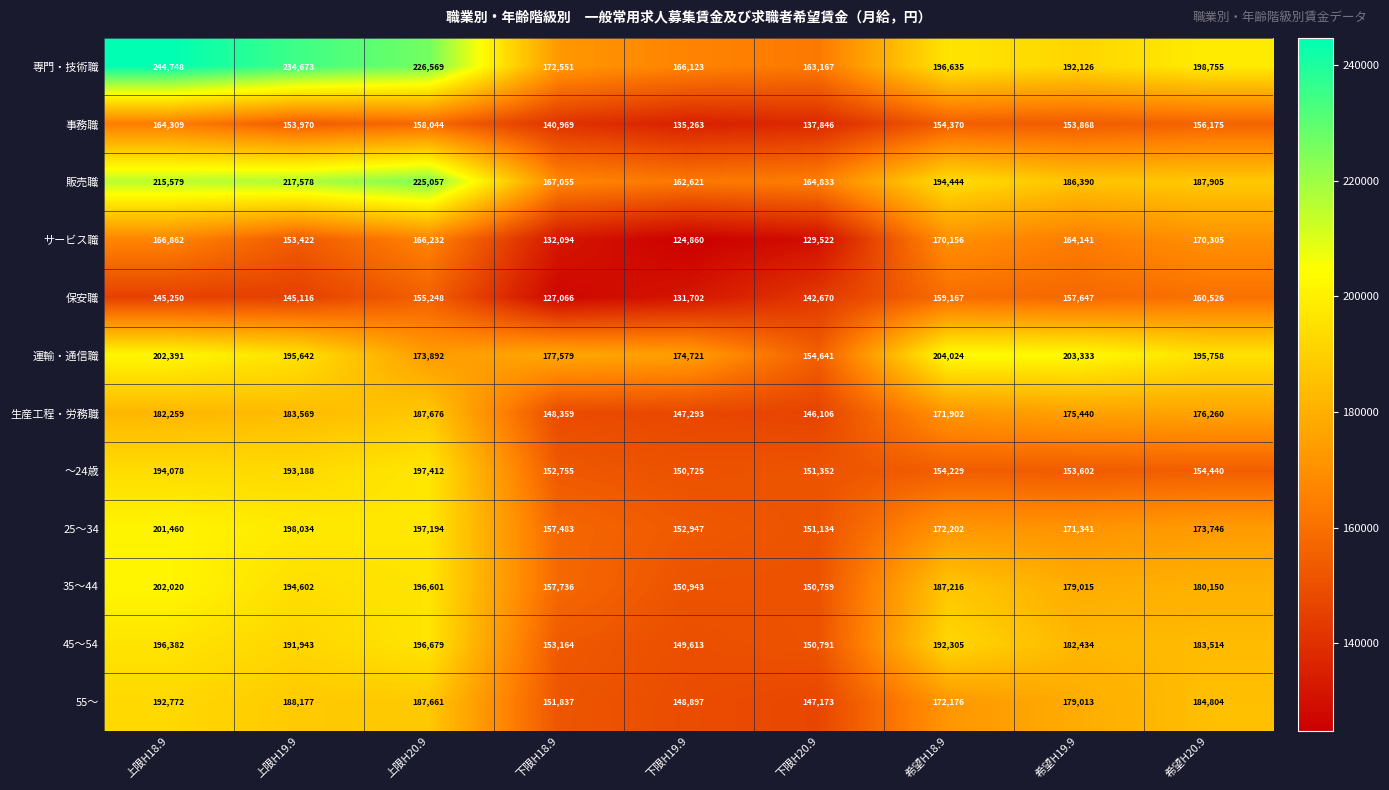

The 45～54 series shows 196382 at 上限H18.9. True or false?

True